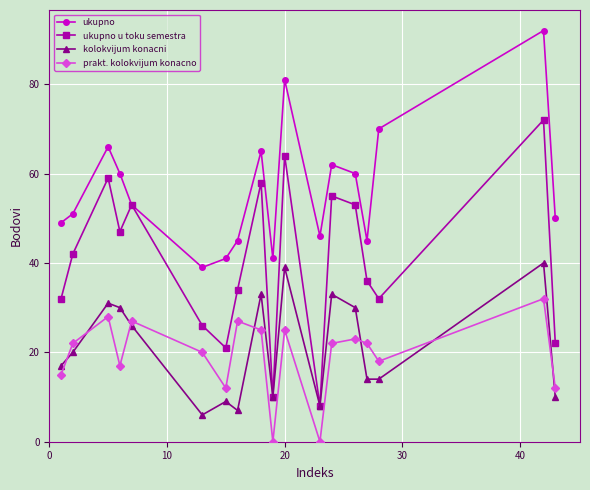

Which series has the largest total across all categories?

ukupno